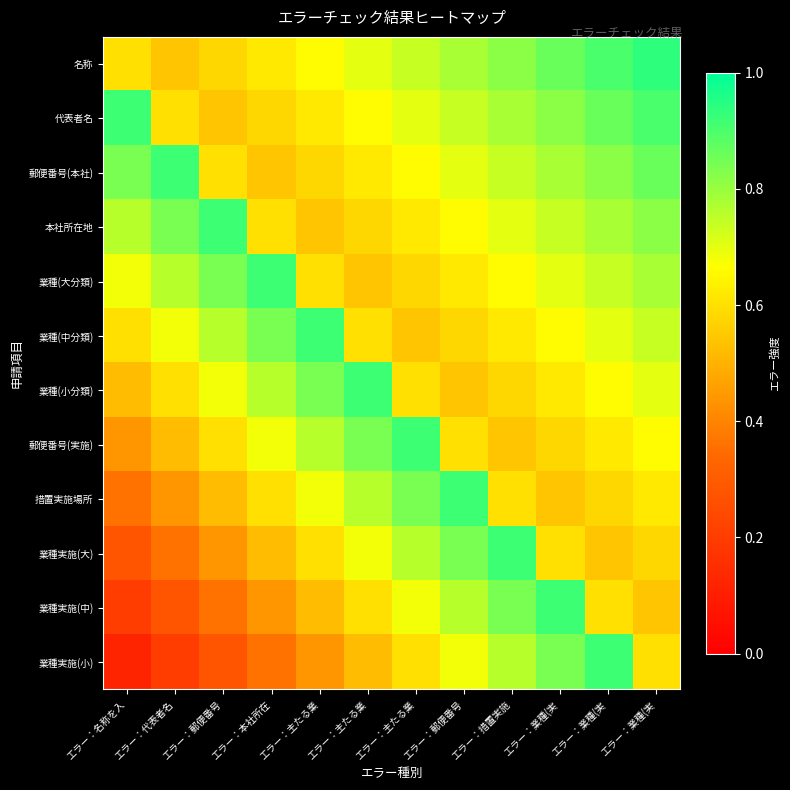

What is the difference between the highest and lowest values at エラー：郵便番号?

0.6